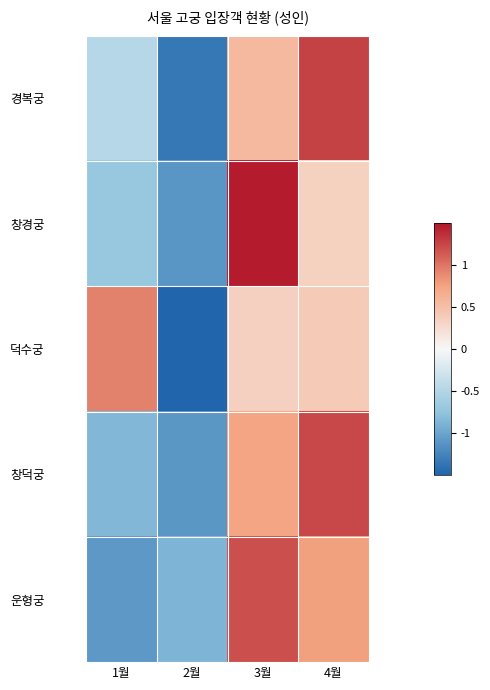

Which series has the largest total across all categories?

경복궁